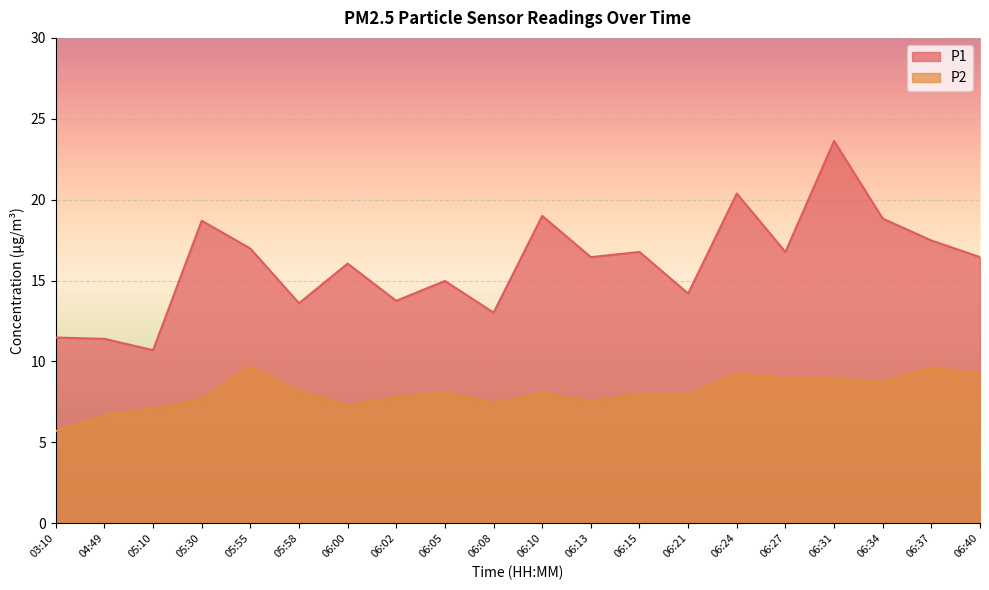

How many data points in P2 are less than 8?

9